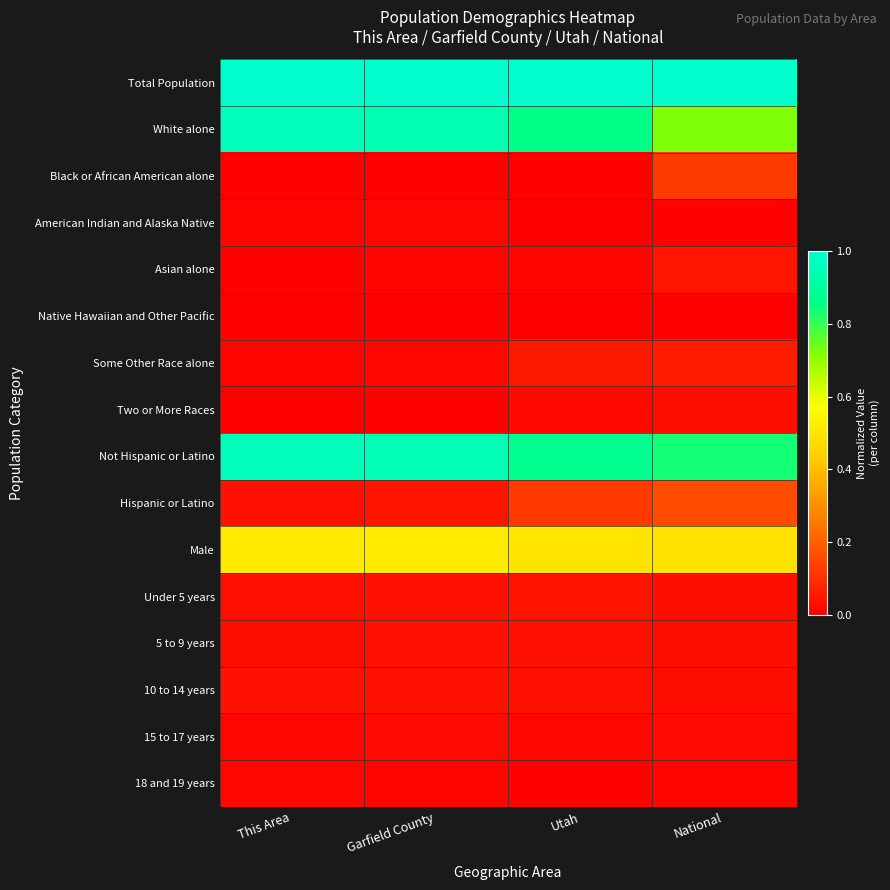

Reading left to right, list all the values displayed in this chart.

Total Population: This Area=1.0	Garfield County=1.0	Utah=1.0	National=1.0
White alone: This Area=1.0	Garfield County=0.9	Utah=0.9	National=0.7
Black or African American alone: This Area=0.0	Garfield County=0.0	Utah=0.0	National=0.1
American Indian and Alaska Native: This Area=0.0	Garfield County=0.0	Utah=0.0	National=0.0
Asian alone: This Area=0.0	Garfield County=0.0	Utah=0.0	National=0.0
Native Hawaiian and Other Pacific: This Area=0.0	Garfield County=0.0	Utah=0.0	National=0.0
Some Other Race alone: This Area=0.0	Garfield County=0.0	Utah=0.1	National=0.1
Two or More Races: This Area=0.0	Garfield County=0.0	Utah=0.0	National=0.0
Not Hispanic or Latino: This Area=1.0	Garfield County=1.0	Utah=0.9	National=0.8
Hispanic or Latino: This Area=0.0	Garfield County=0.0	Utah=0.1	National=0.2
Male: This Area=0.5	Garfield County=0.5	Utah=0.5	National=0.5
Under 5 years: This Area=0.0	Garfield County=0.0	Utah=0.0	National=0.0
5 to 9 years: This Area=0.0	Garfield County=0.0	Utah=0.0	National=0.0
10 to 14 years: This Area=0.0	Garfield County=0.0	Utah=0.0	National=0.0
15 to 17 years: This Area=0.0	Garfield County=0.0	Utah=0.0	National=0.0
18 and 19 years: This Area=0.0	Garfield County=0.0	Utah=0.0	National=0.0